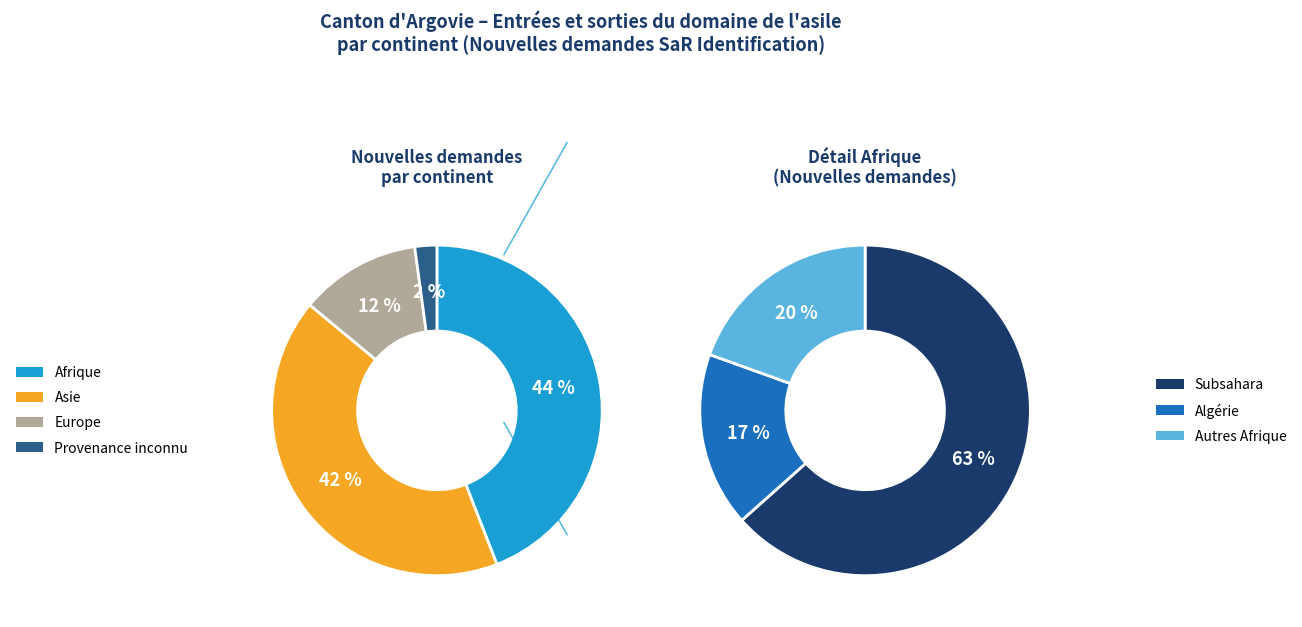

How many slices are in this pie chart?

4